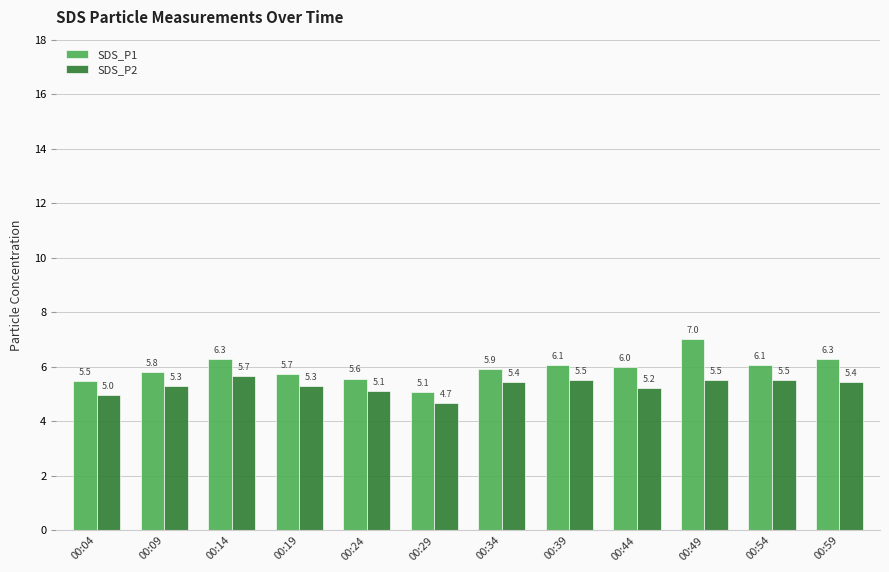

Which series has the largest total across all categories?

SDS_P1